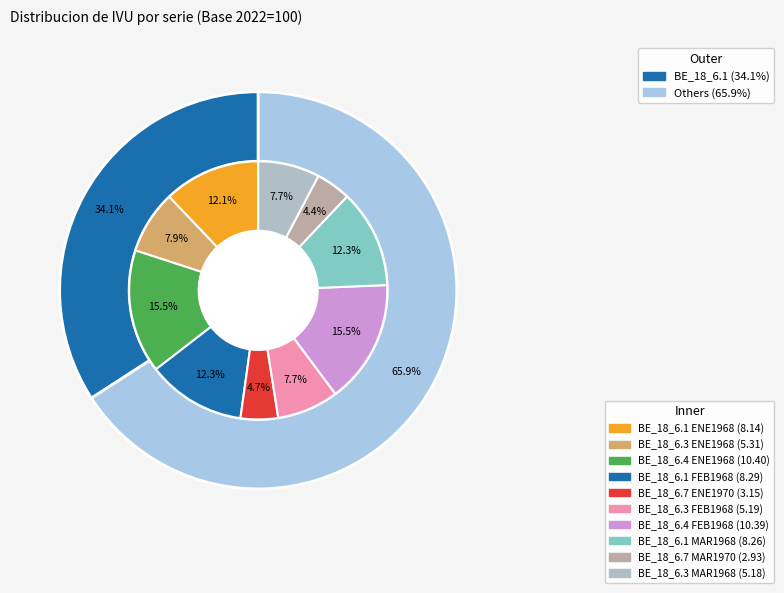

True or false: BE_18_6.3 accounts for 6% of the total.

False